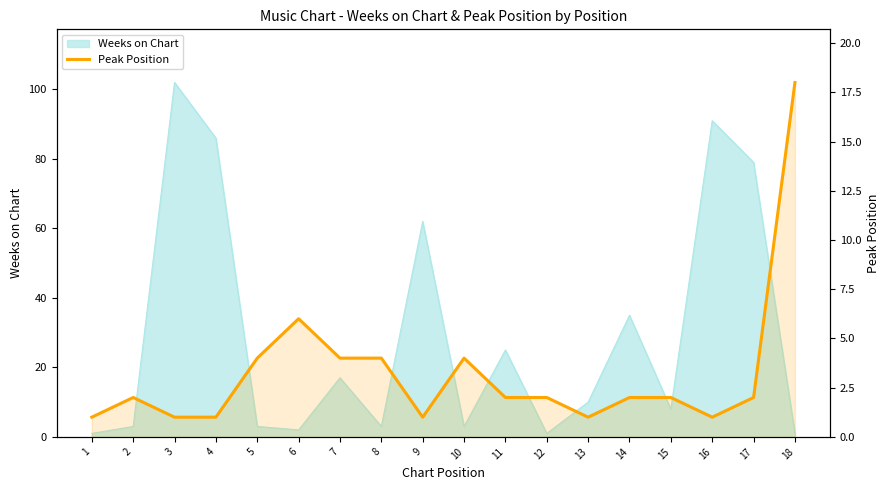

What is the average value?

3